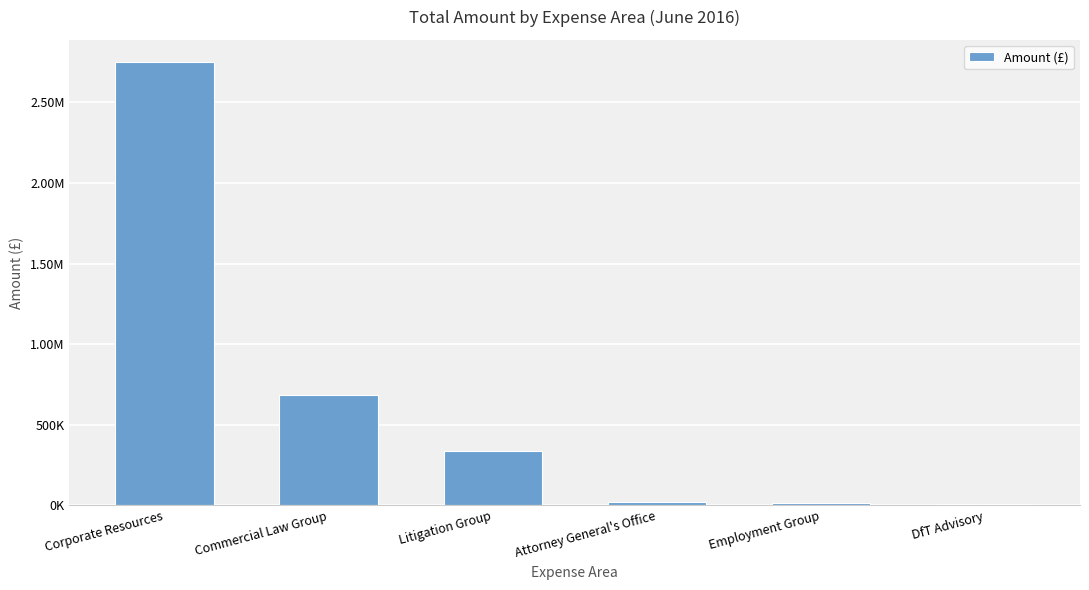

The chart shows a value of 32804.7 at Attorney General's Office. True or false?

False